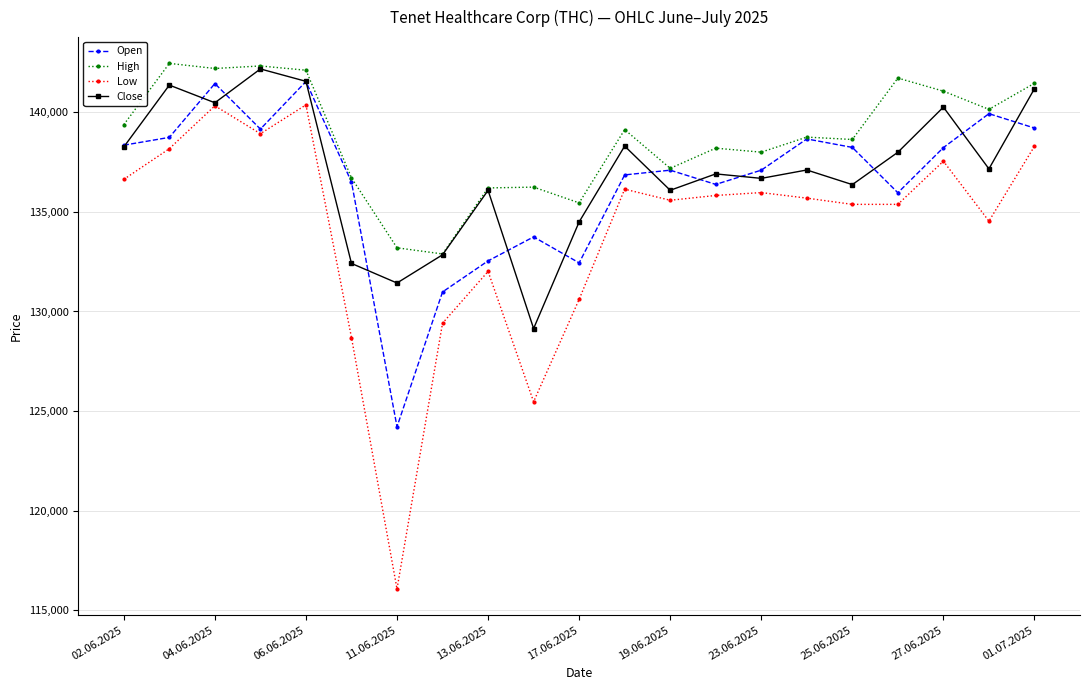

True or false: Open and Low intersect in this chart.

False